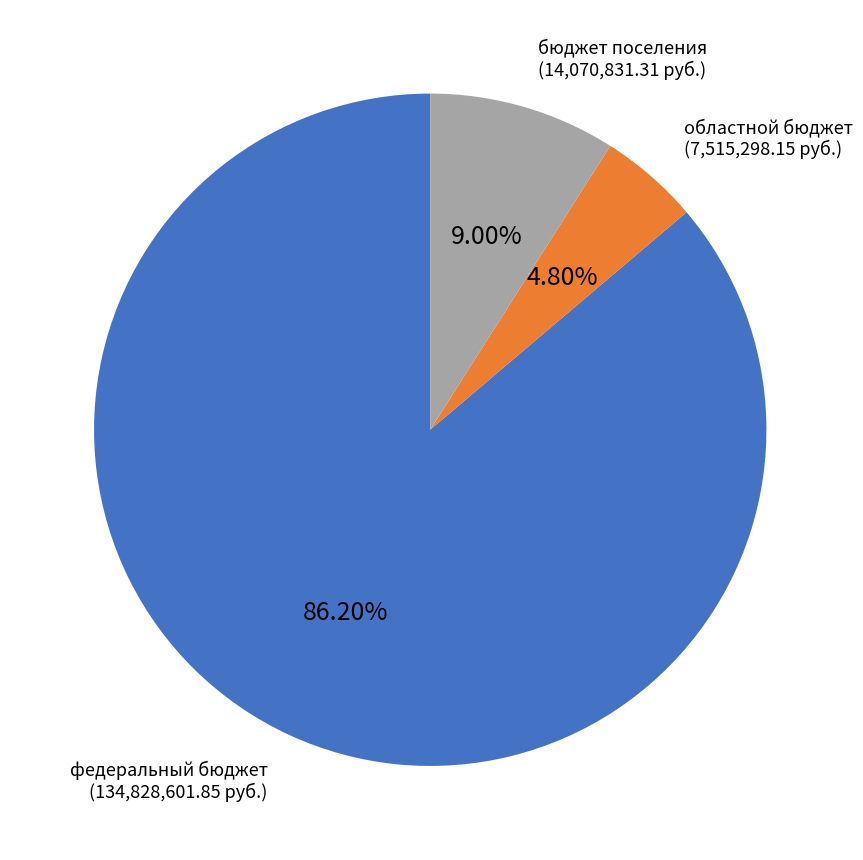

To the nearest percent, what is the average slice percentage?

33%